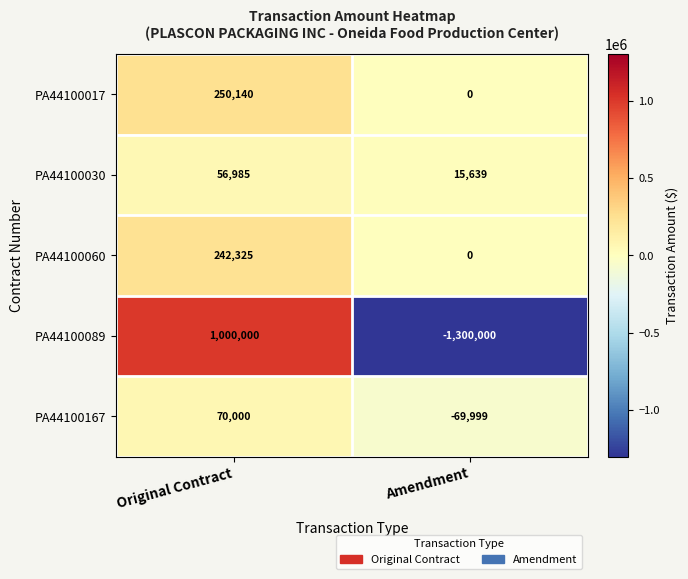

At which category is the sum across all series the highest?

Original Contract